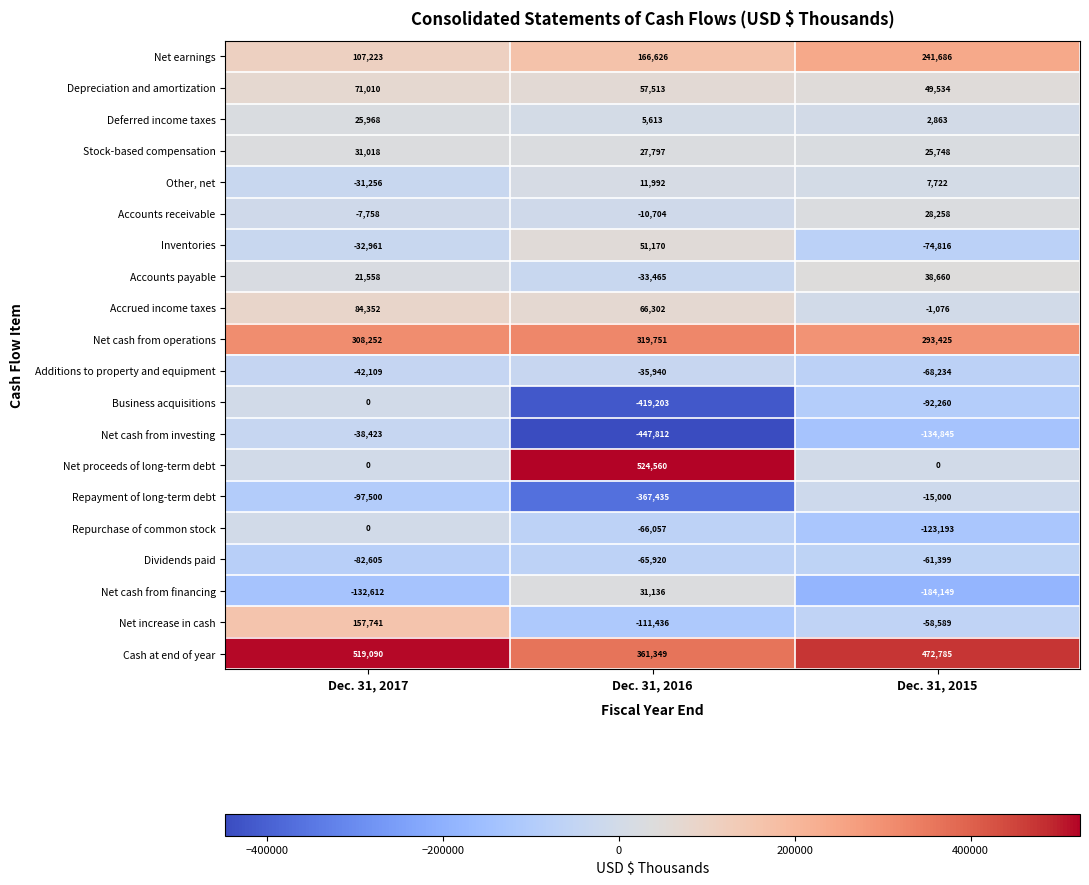

Count the Business acquisitions values in the range -419203 to 0.

3